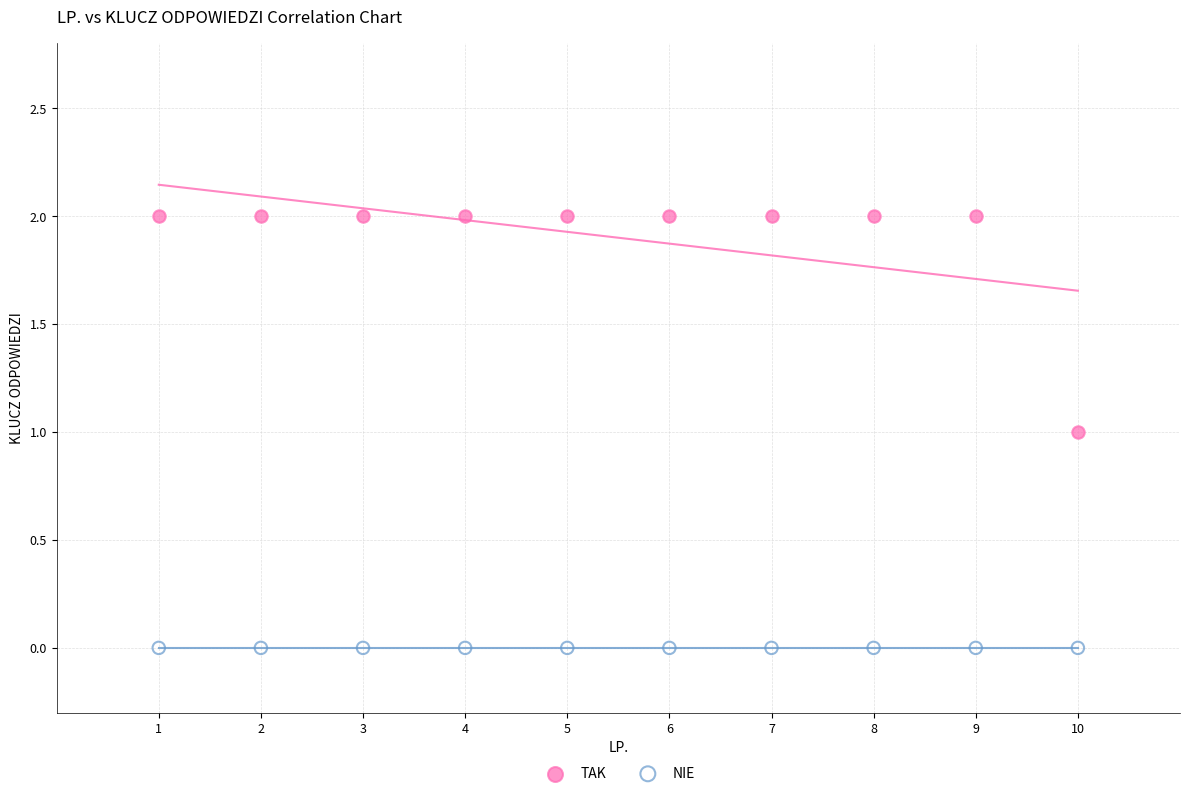

Which series reaches the maximum Y coordinate?

TAK